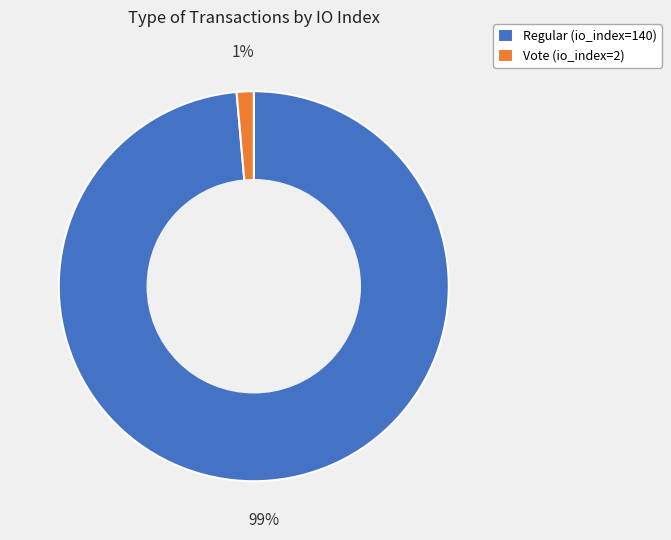

To the nearest percent, what percentage of the pie is Regular (io_index=140)?

99%